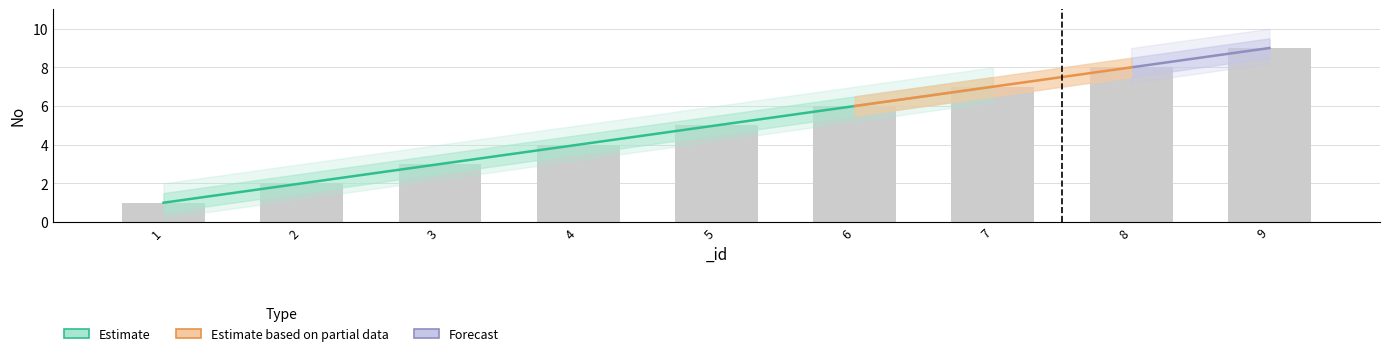

How many data points in No_lower2 are above 4?

5